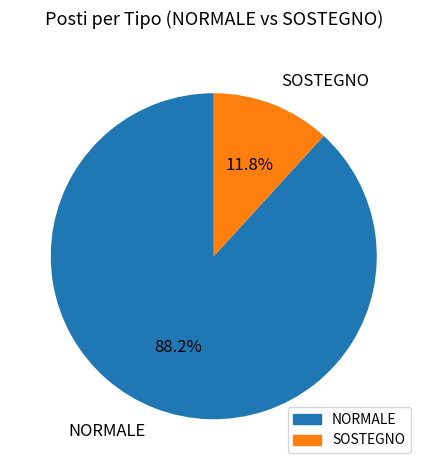

Count the number of slices in the pie.

2